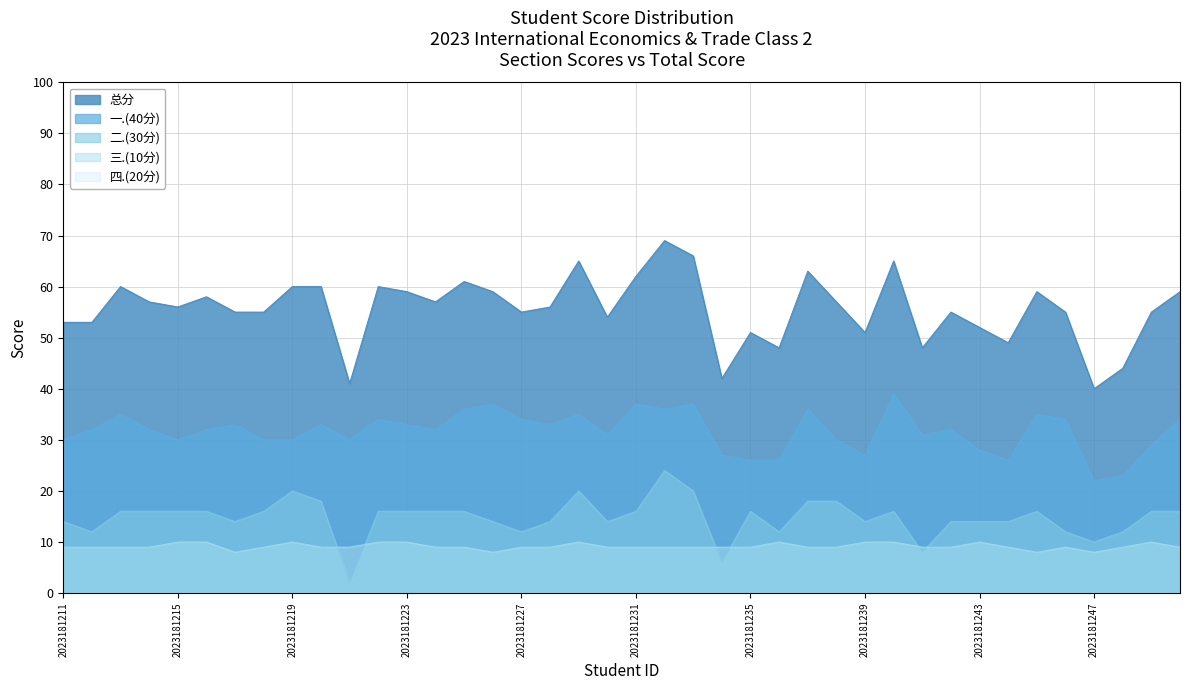

The value of 一.(40分) at 2023181220 is 33. True or false?

True